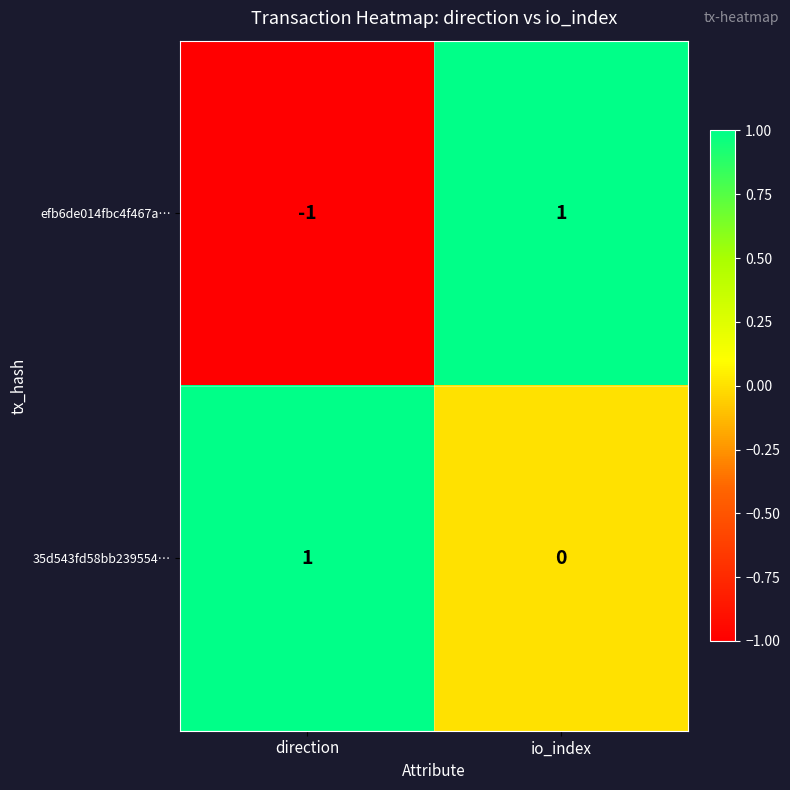

Which series changed the most between direction and io_index?

efb6de014fbc4f467a…